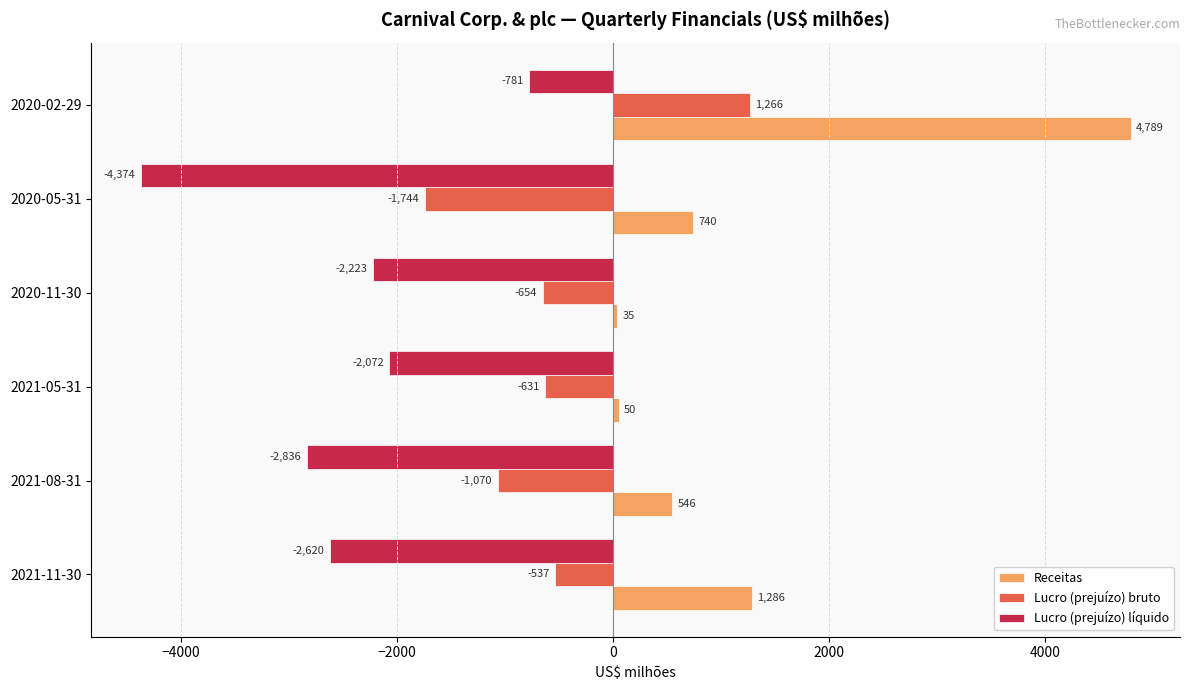

What are all the series names shown in the legend?

Receitas, Lucro (prejuízo) bruto, Lucro (prejuízo) líquido